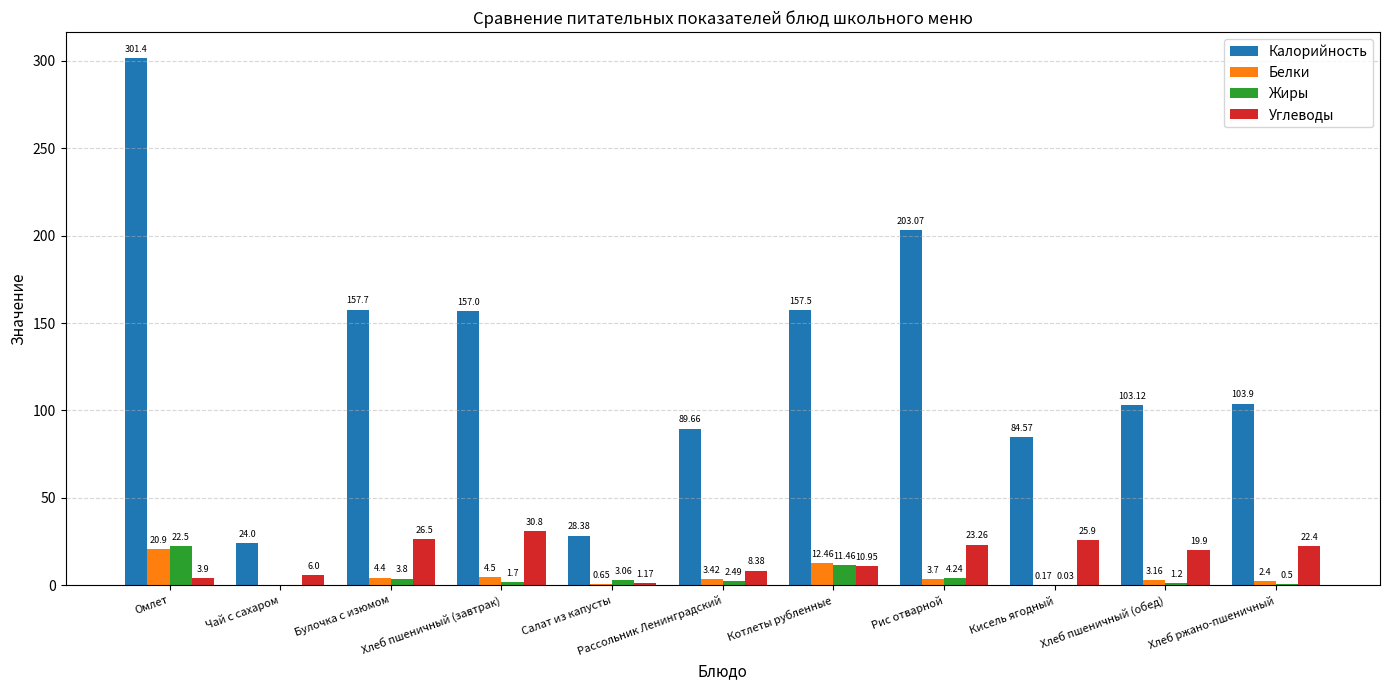

Which series has the largest total across all categories?

Калорийность